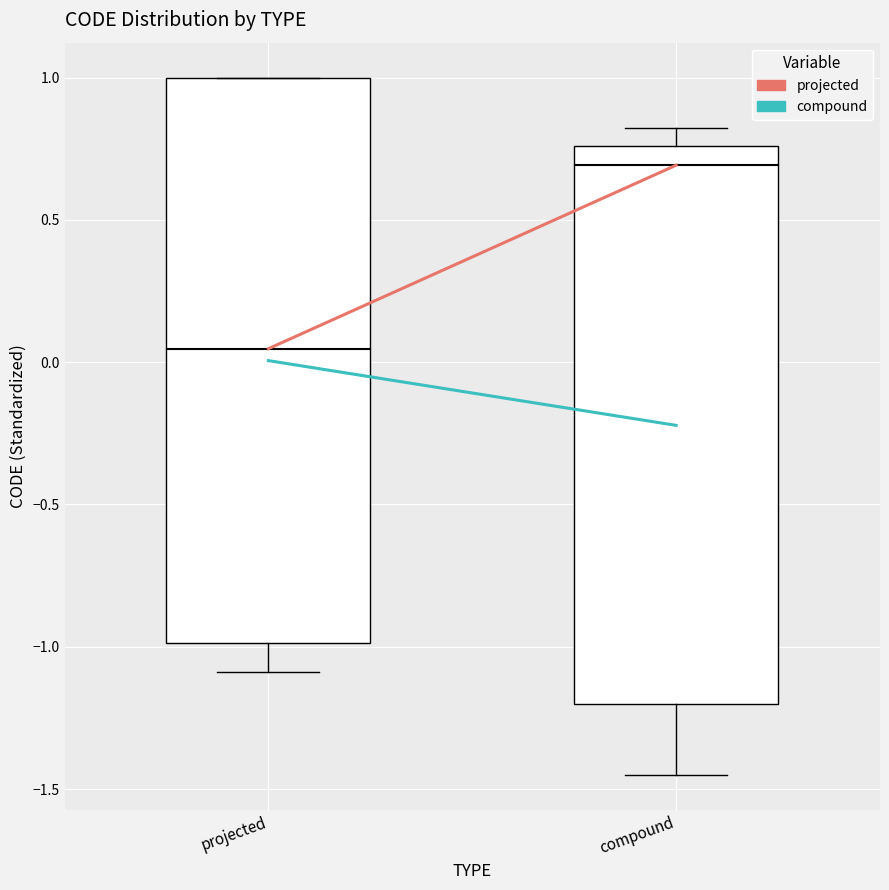

Reading left to right, read every box against the y-axis: the position of its median line, the range the box covers, and the ends of its whiskers. The values are not printed on the chart, so give them approximately, as read against the axis.

projected: median 0.05, box -1.00 to 1.00, whiskers -1.10 to 1.00
compound: median 0.70, box -1.20 to 0.75, whiskers -1.45 to 0.80